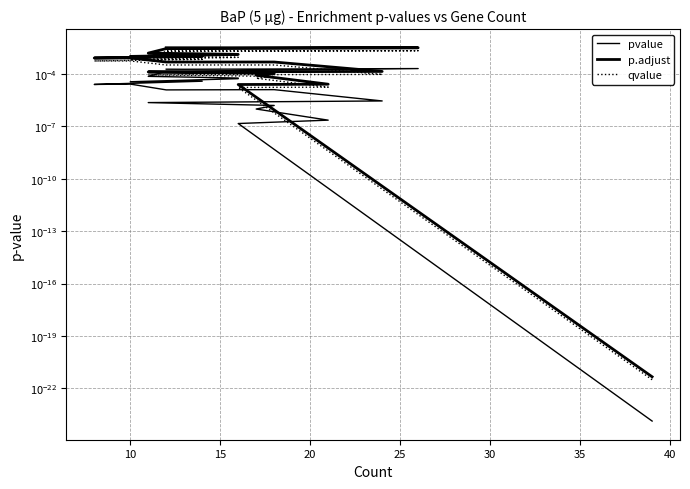

At 16, list the series in order from largest to smallest.

p.adjust, qvalue, pvalue